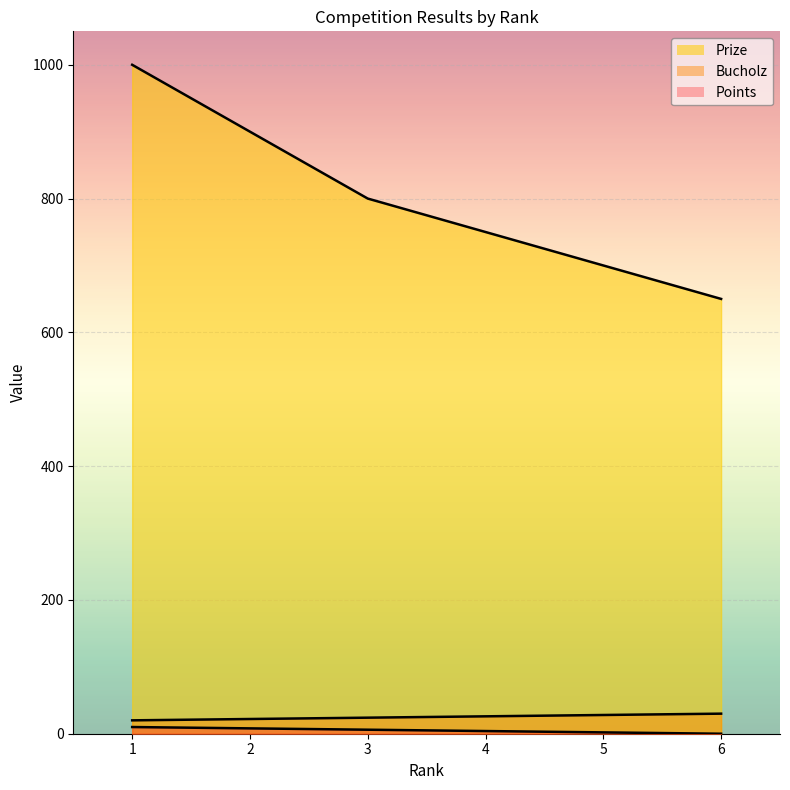

Reading right to left, extract all data points from this chart.

Points: 6=30	5=28	4=26	3=24	2=22	1=20
Bucholz: 6=0	5=2	4=4	3=6	2=8	1=10
Prize: 6=650	5=700	4=750	3=800	2=900	1=1000